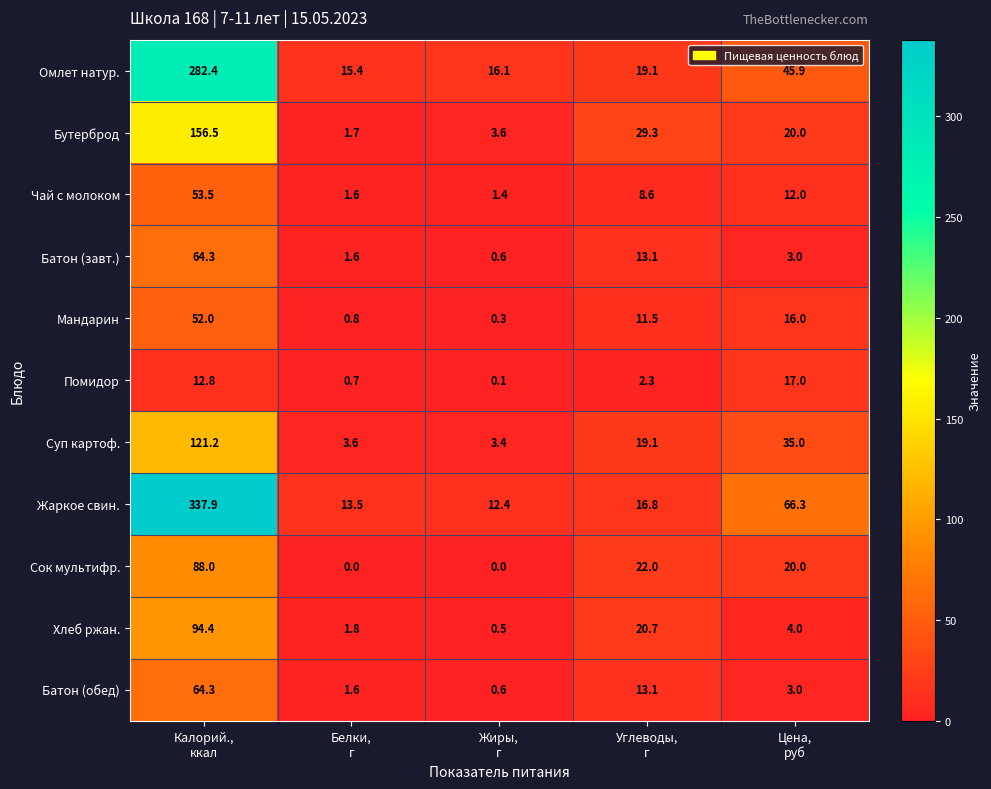

How many series are shown in this chart?

11